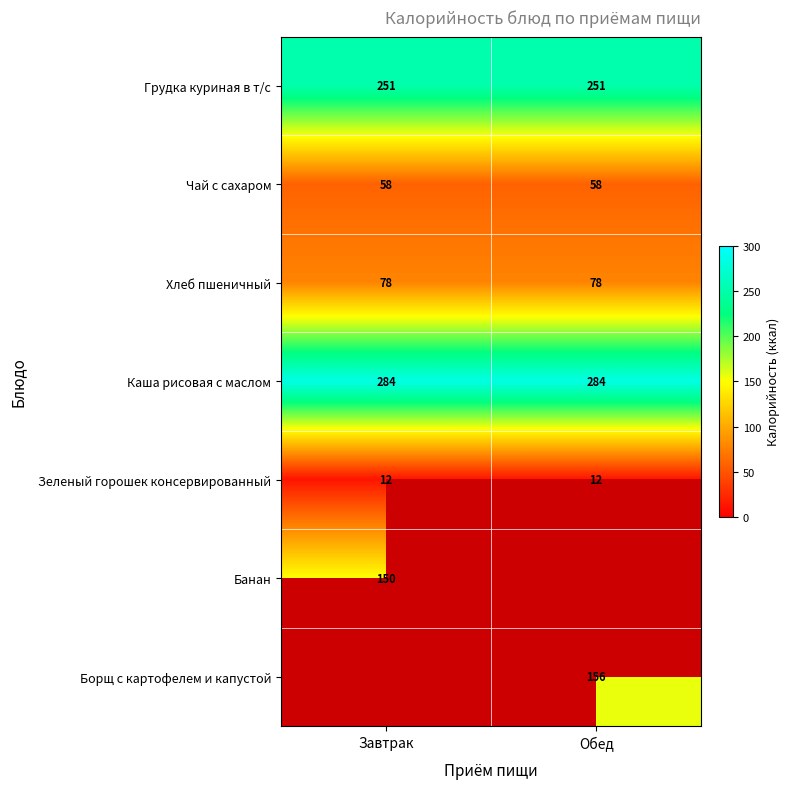

What is the average value of the Грудка куриная в т/с series?

251